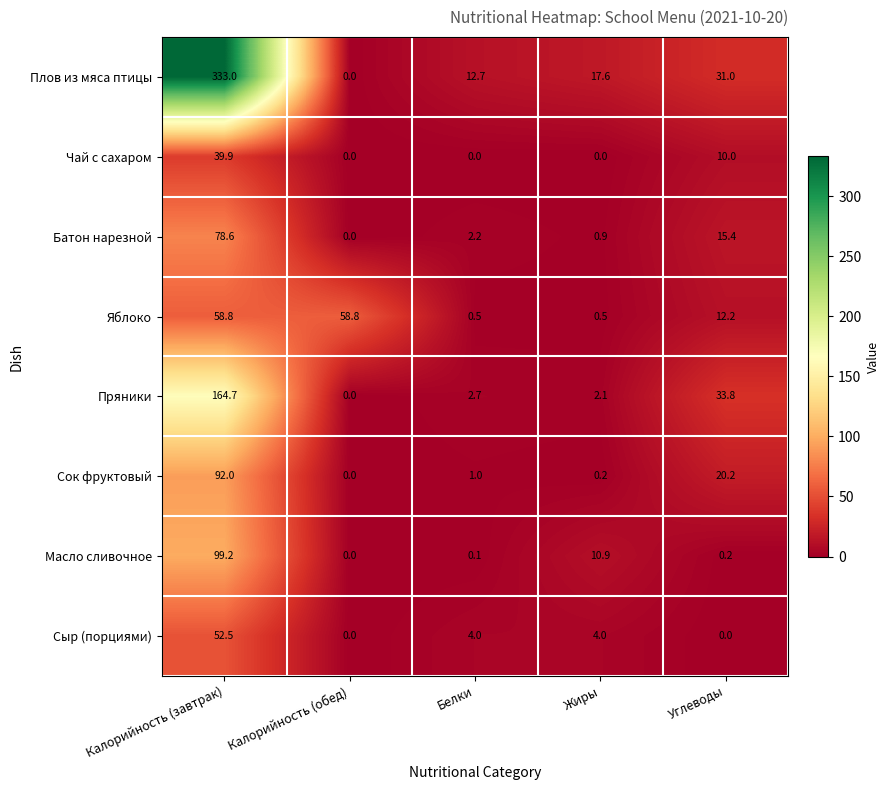

Rank the series by their maximum value, from highest to lowest.

Плов из мяса птицы, Пряники, Масло сливочное, Сок фруктовый, Батон нарезной, Яблоко, Сыр (порциями), Чай с сахаром